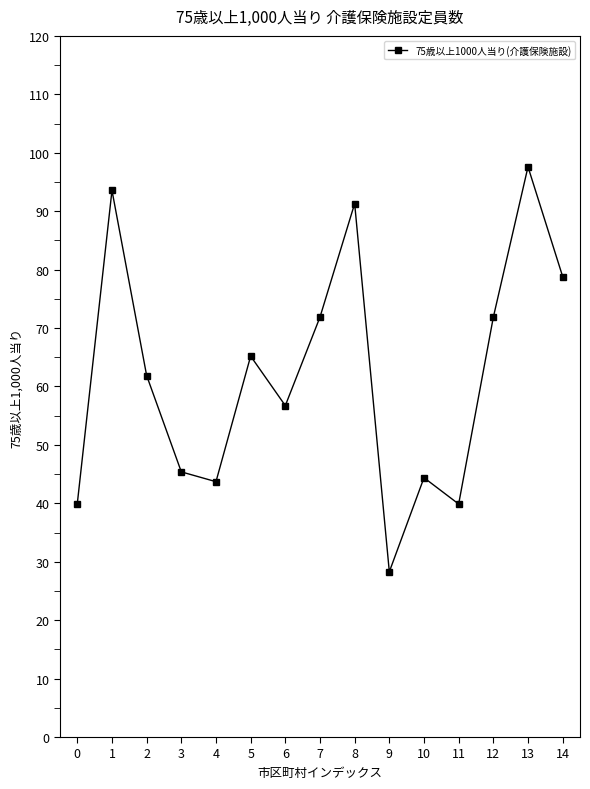

Where is the first local maximum?

1